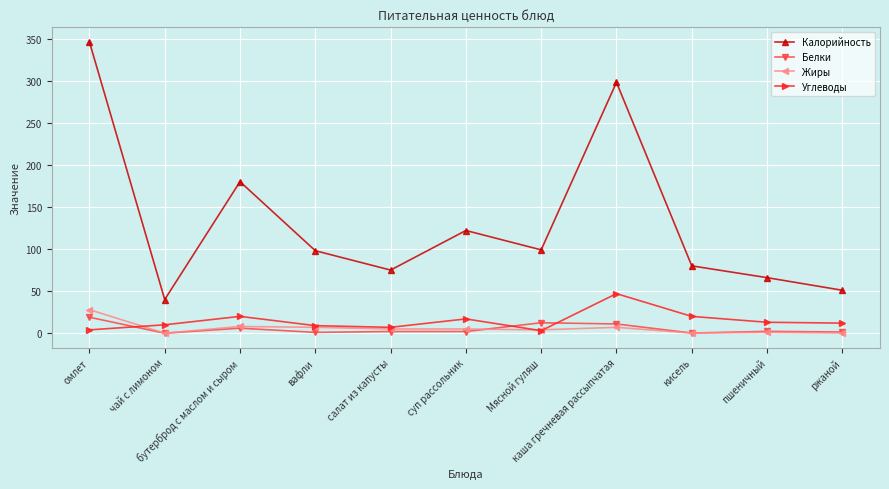

List the series in order of their peak value, lowest first.

Белки, Жиры, Углеводы, Калорийность